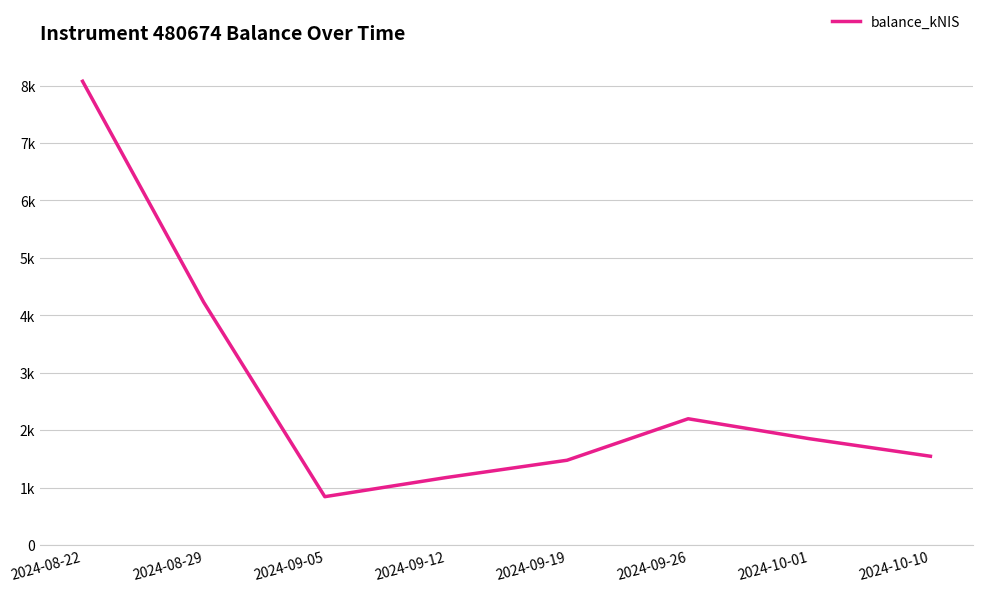

Reading left to right, extract all data points from this chart.

2024-08-22=8074.9	2024-08-29=4228.8	2024-09-05=843.7	2024-09-12=1176.1	2024-09-19=1477.8	2024-09-26=2200.1	2024-10-01=1853.1	2024-10-10=1547.5